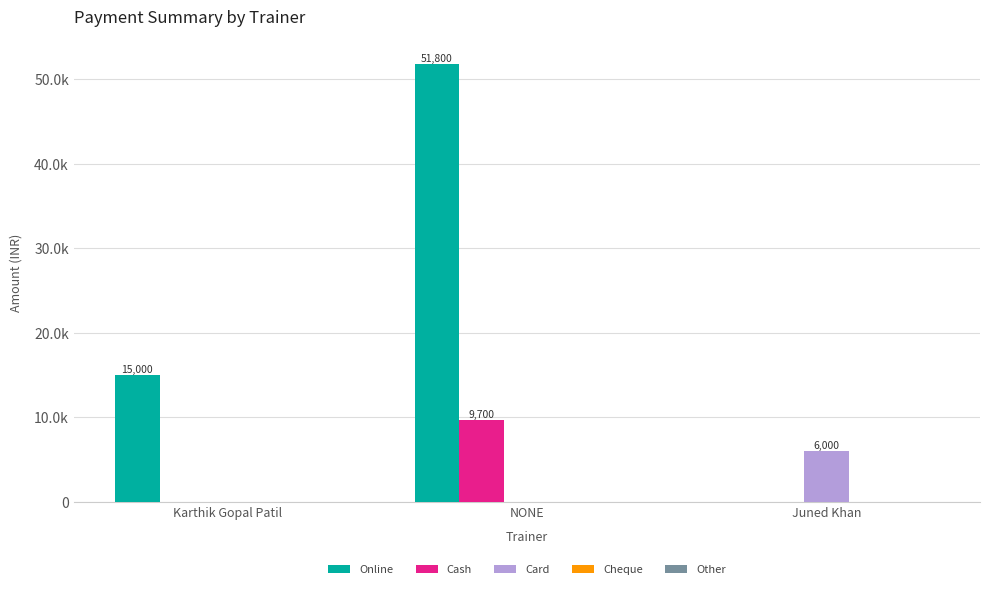

Count the Cash values in the range 0 to 9700.

3